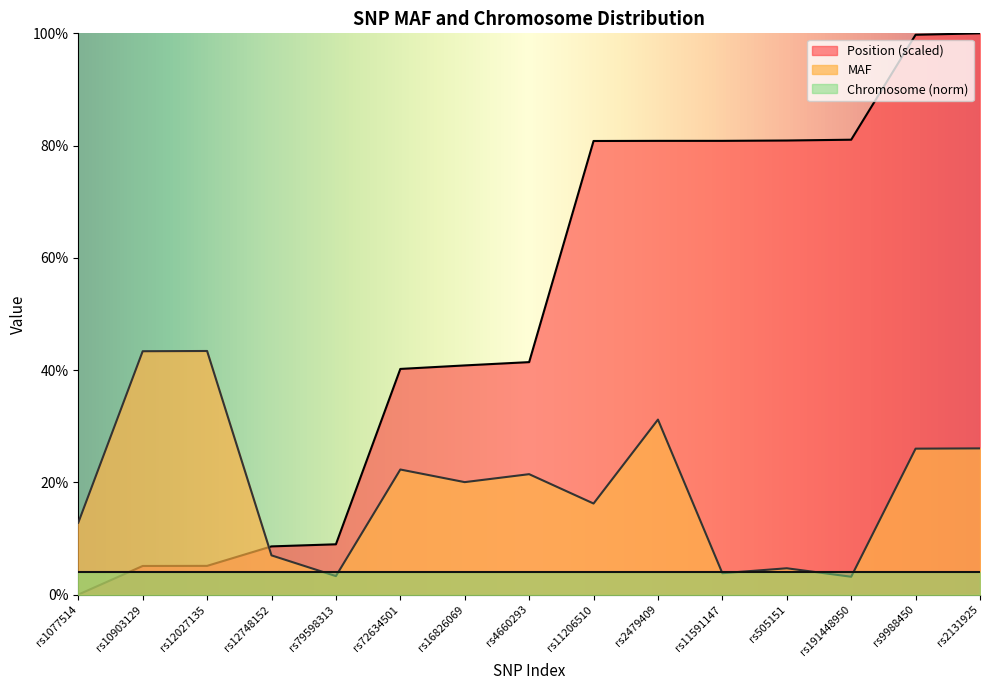

Which series ends up on top after the final intersection of Position (scaled) and MAF?

Position (scaled)